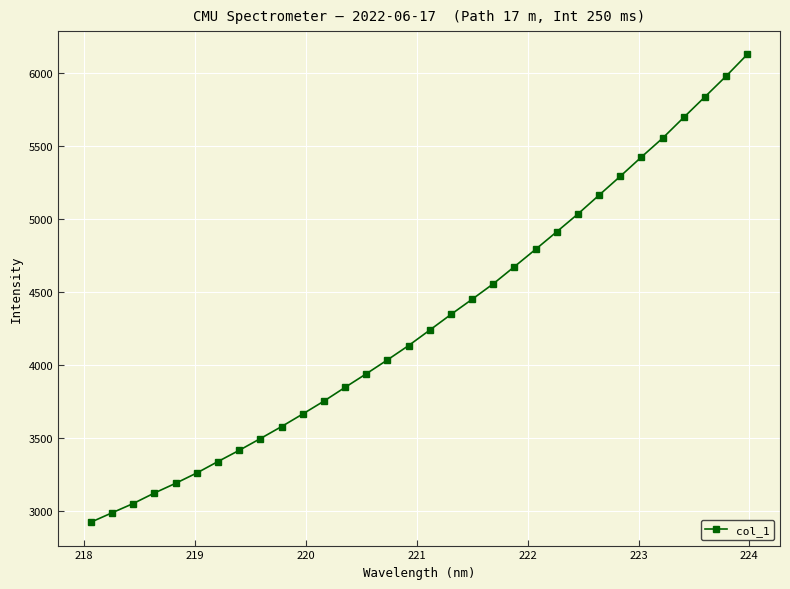

What is the difference between the maximum and minimum values?

3201.2